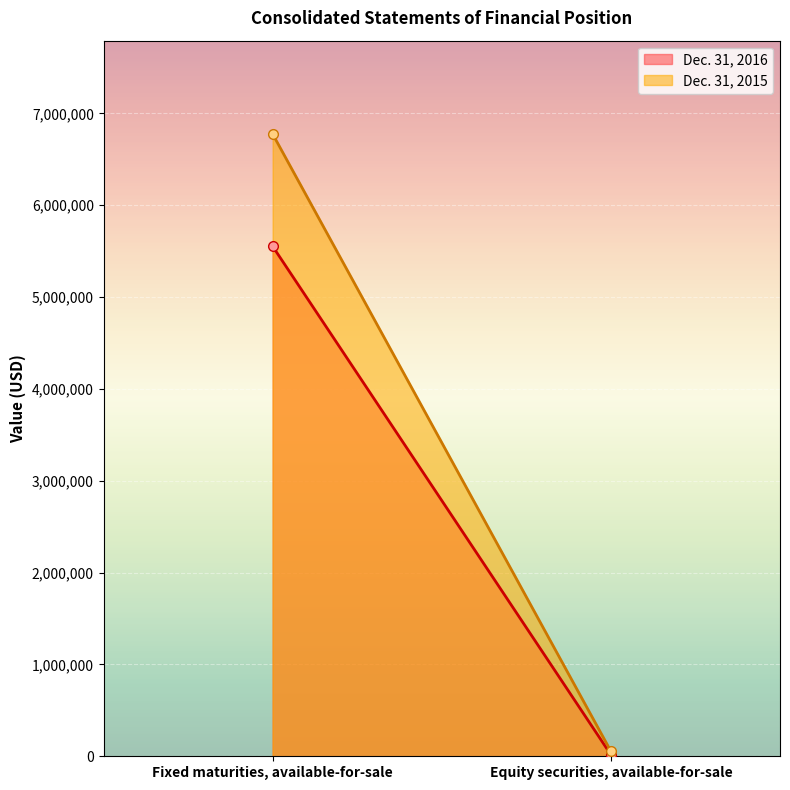

How many data points does each series have?

2